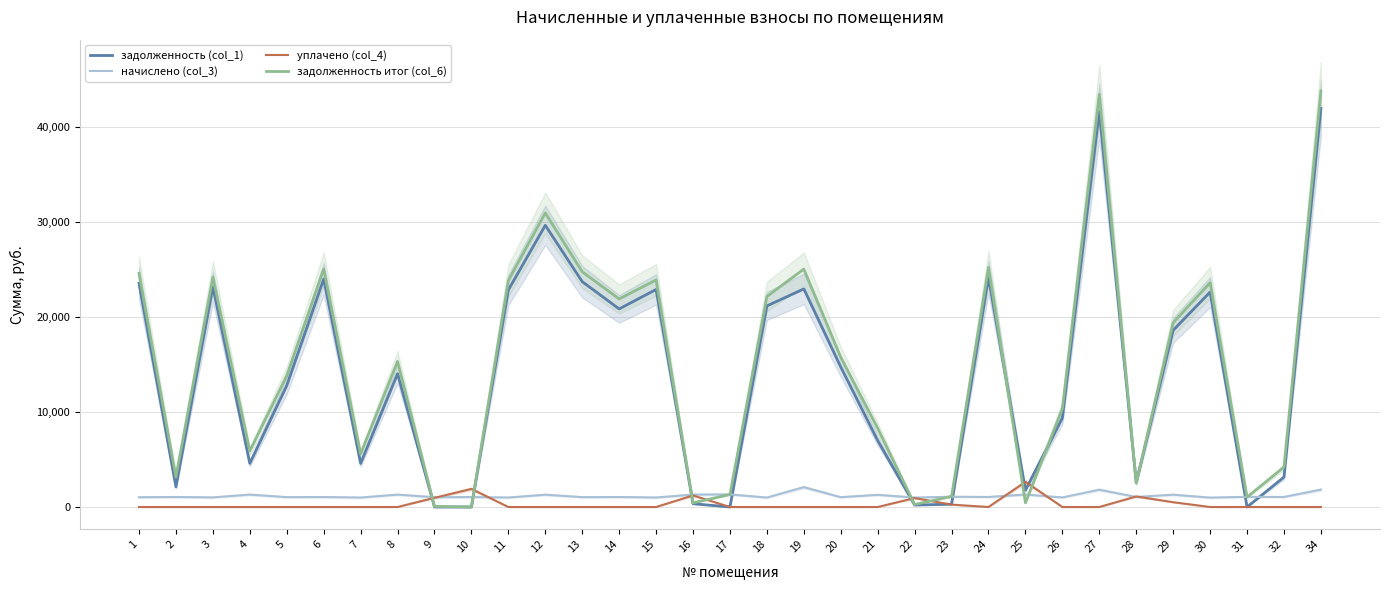

Where is задолженность итог (col_6) nearest to the value 21884?

14